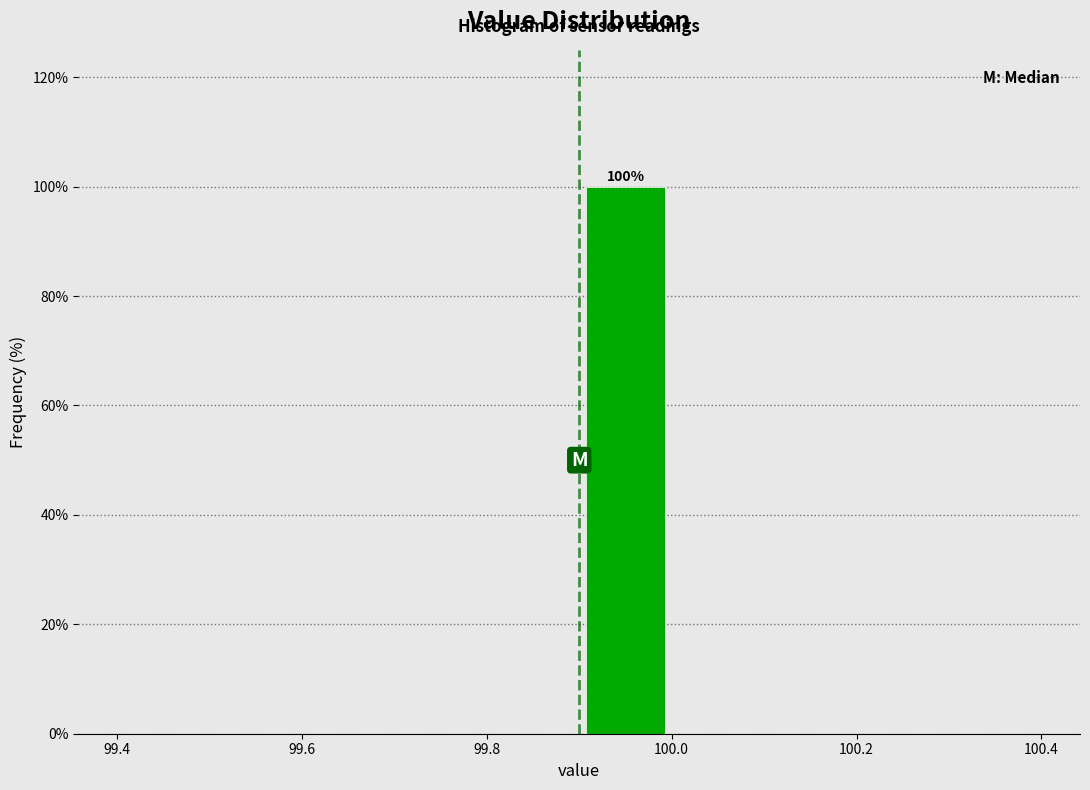

Over which range of the x-axis is the bar tallest?

99.9 to 100.0